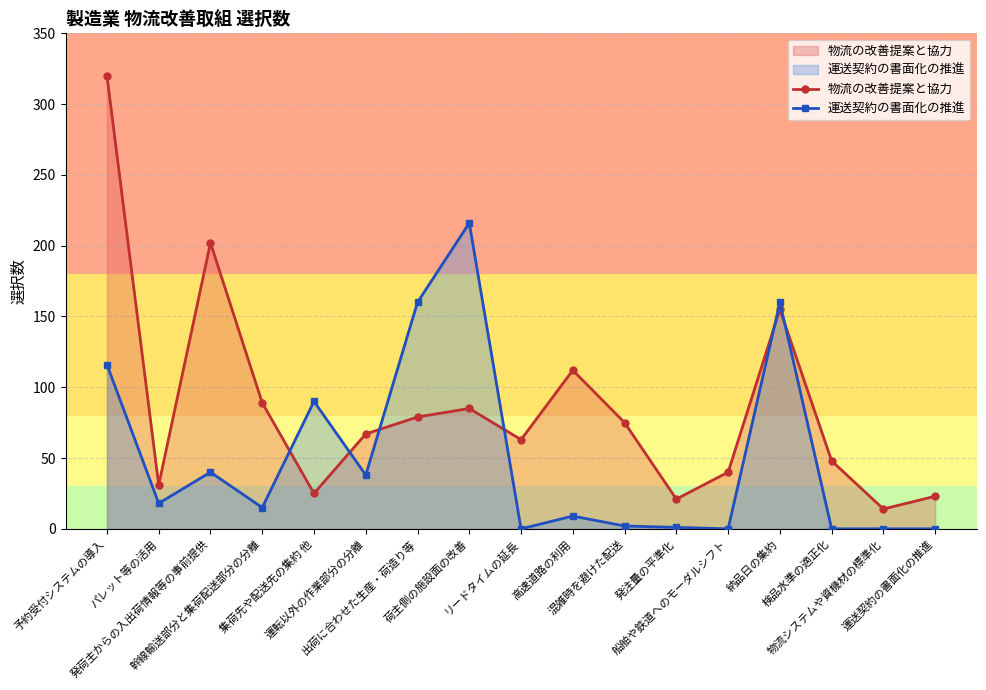

What is the difference between the maximum and second lowest values in the 運送契約の書面化の推進 series?

216